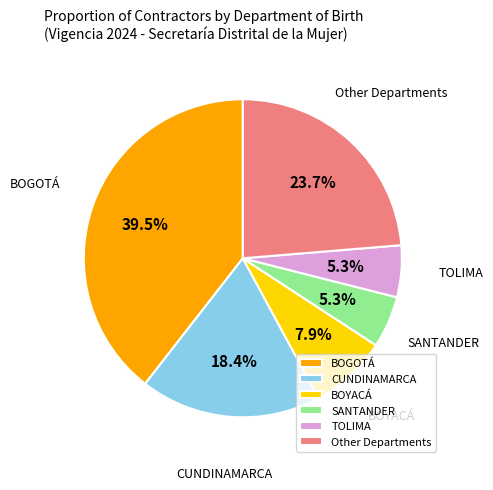

Which slice is the largest?

BOGOTÁ